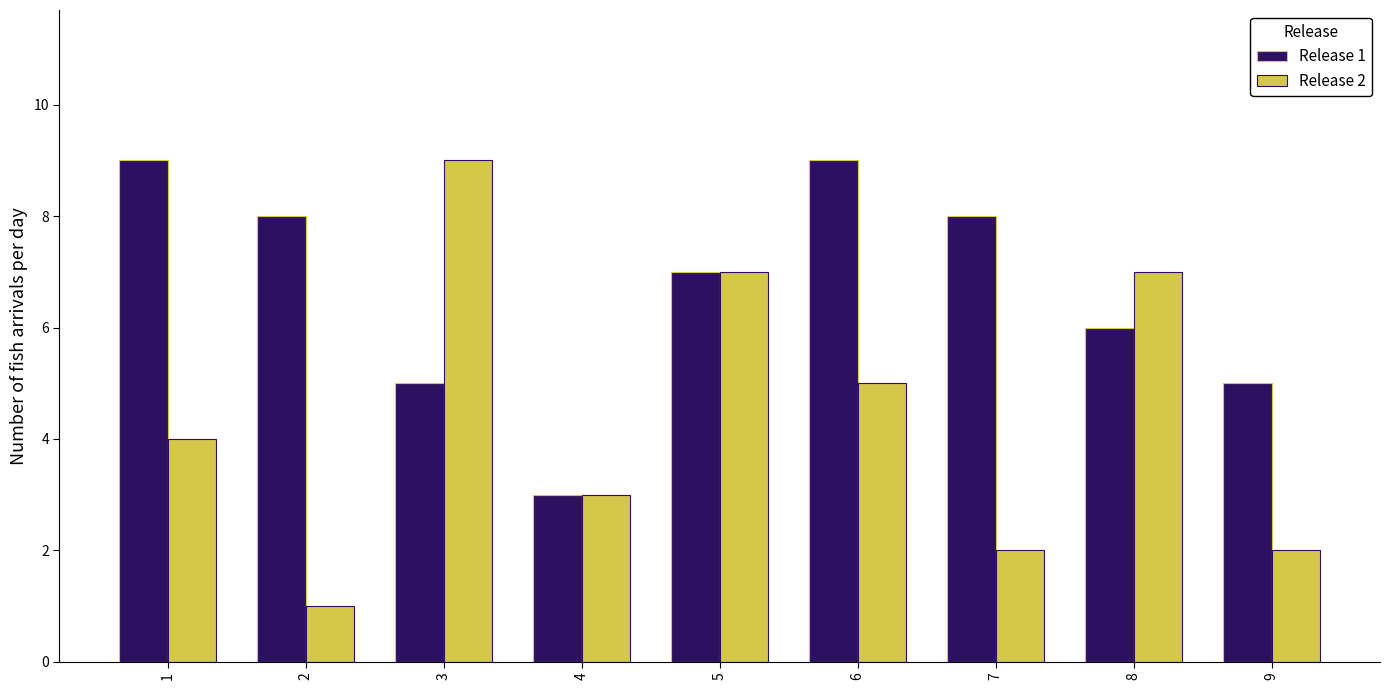

Which series has the widest spread of values?

Release 2